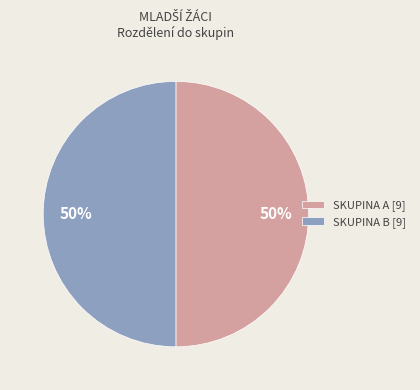

Do SKUPINA A [9] and SKUPINA B [9] together represent more than half of the pie?

Yes